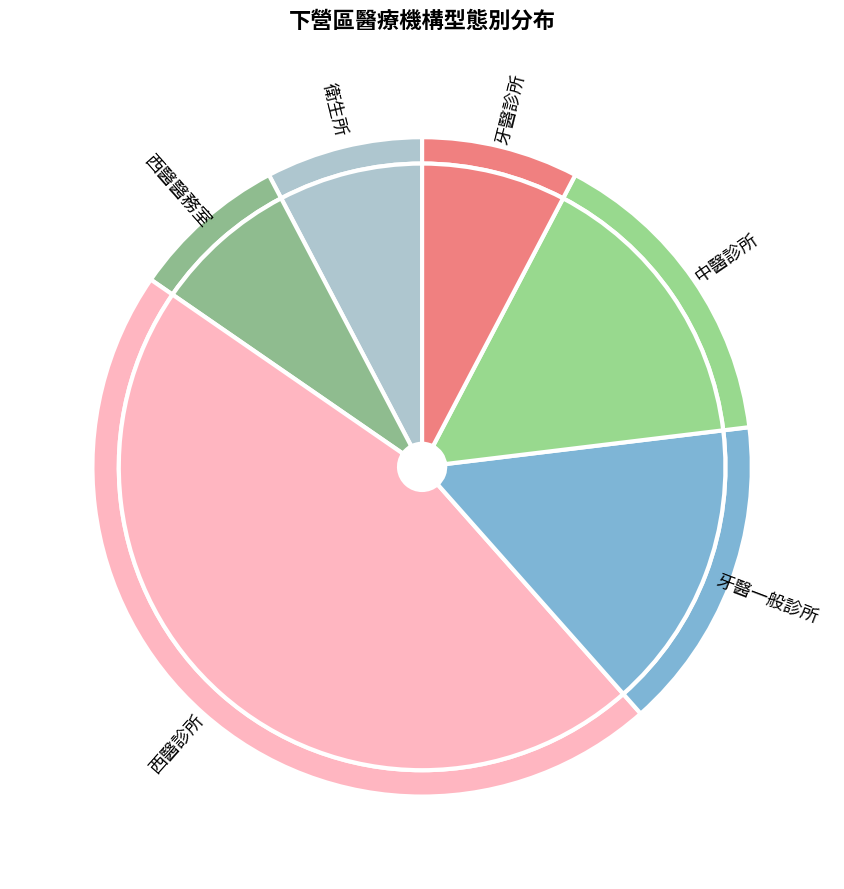

Which slice is the smallest?

衛生所